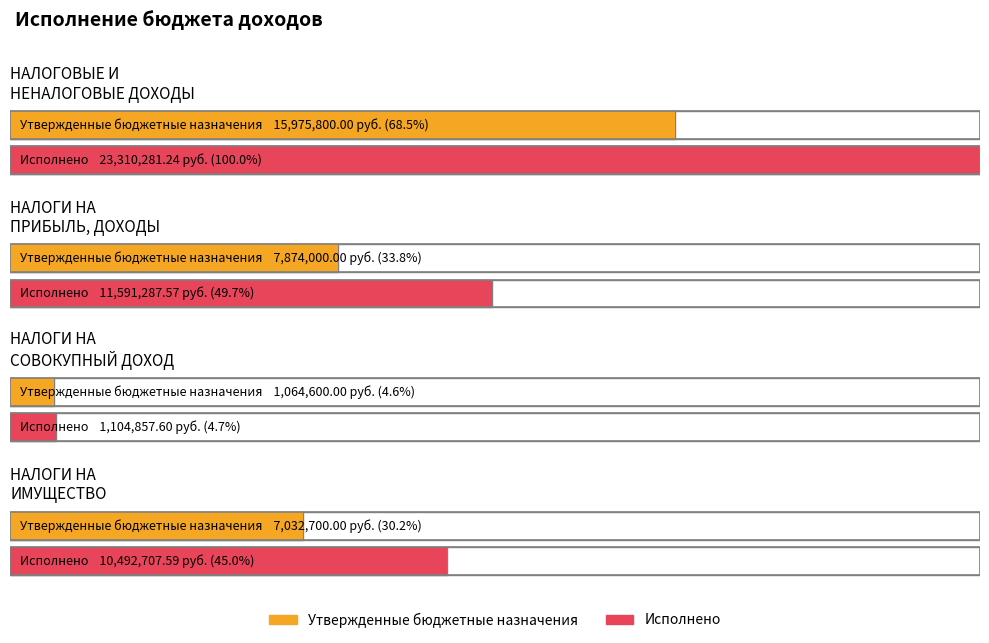

What is the sum of all Утвержденные бюджетные назначения values?

31947100.0